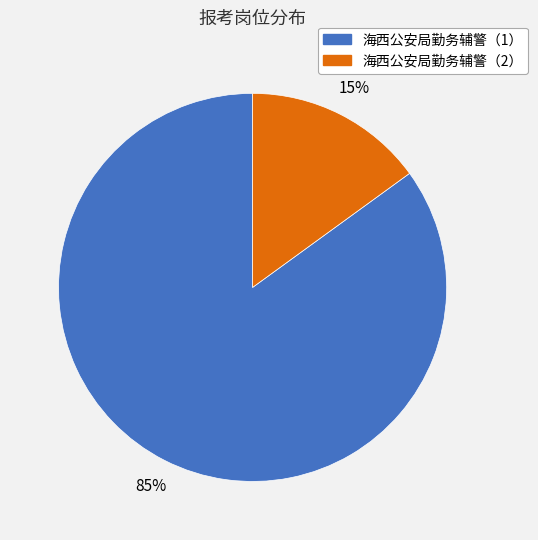

The 海西公安局勤务辅警（1） slice represents 78% of the pie. True or false?

False